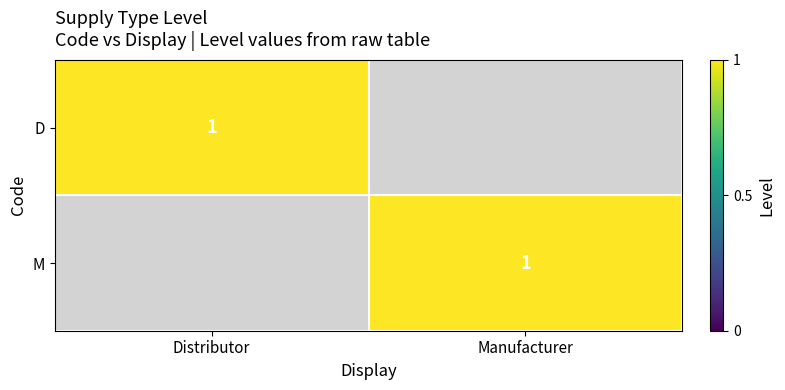

What is the total value across all series at Manufacturer?

1